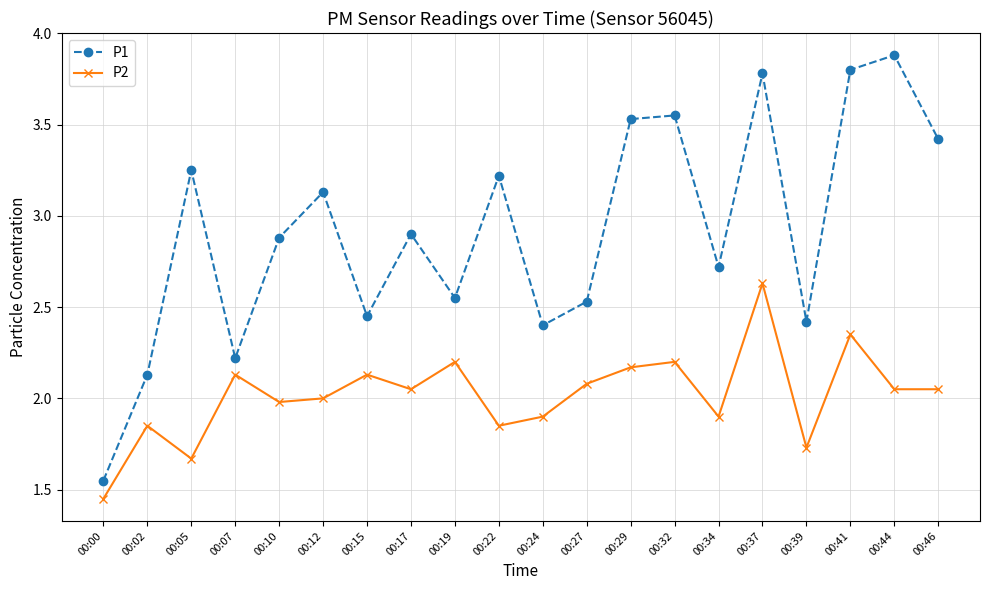

True or false: P2 has a value of 0.8 at 00:02.

False